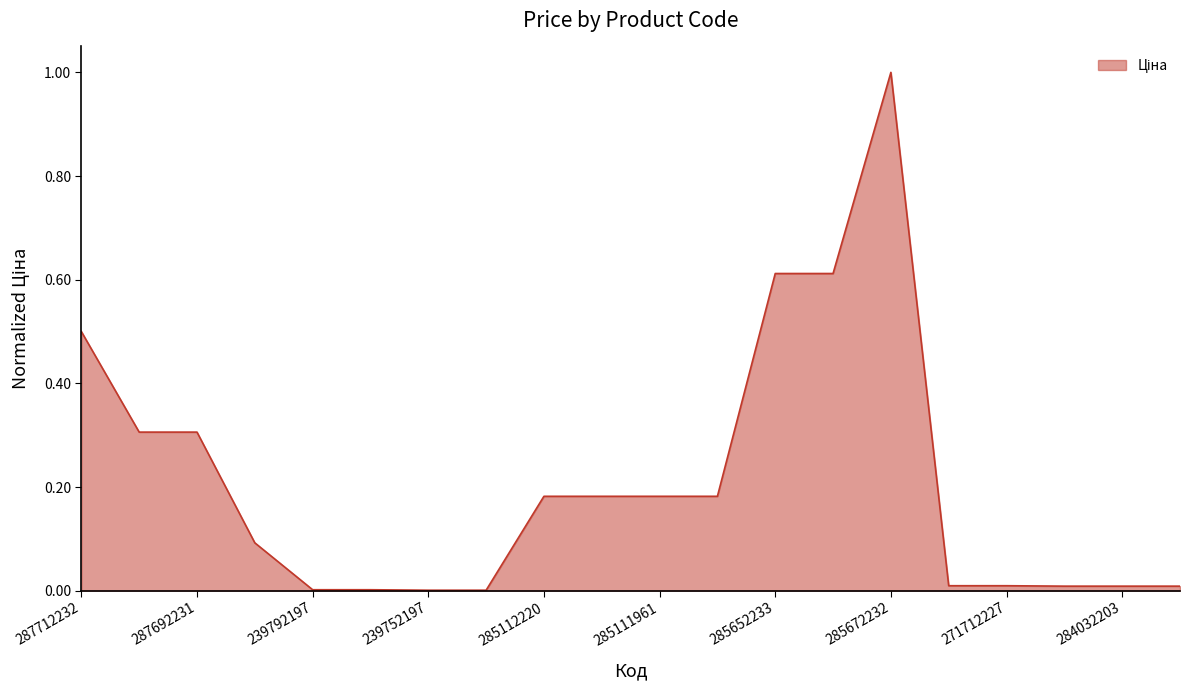

What is the maximum value shown in the chart?

1.0